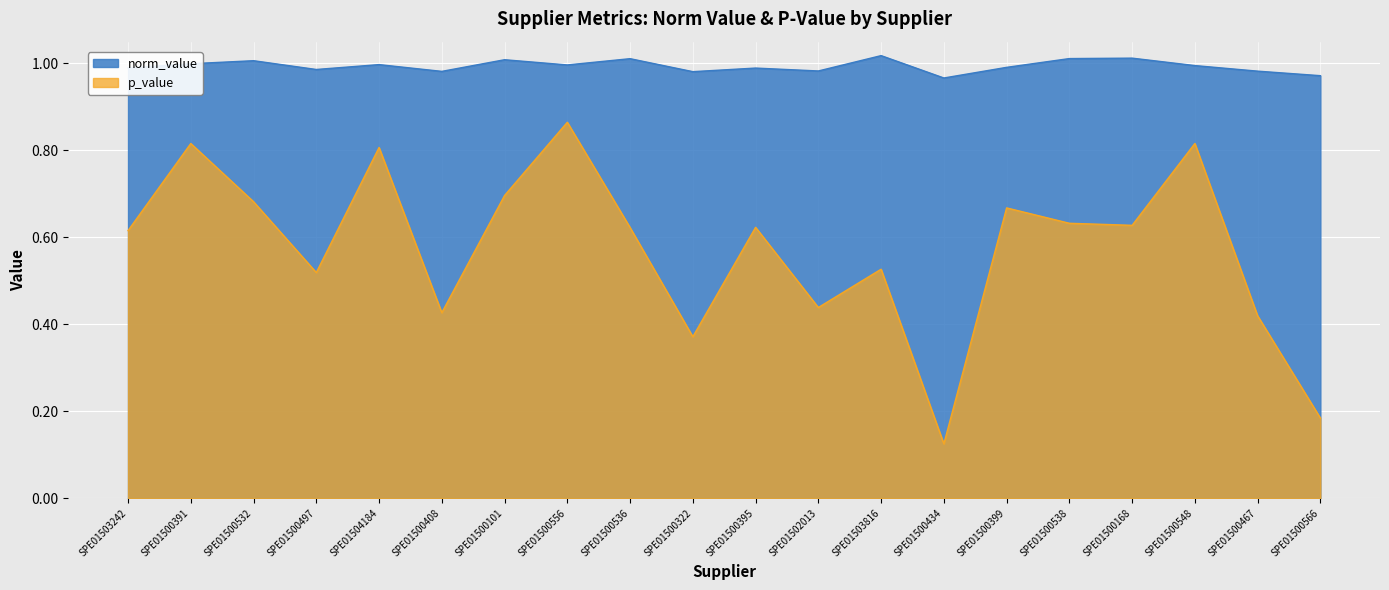

What is the sum of all p_value values?

11.5